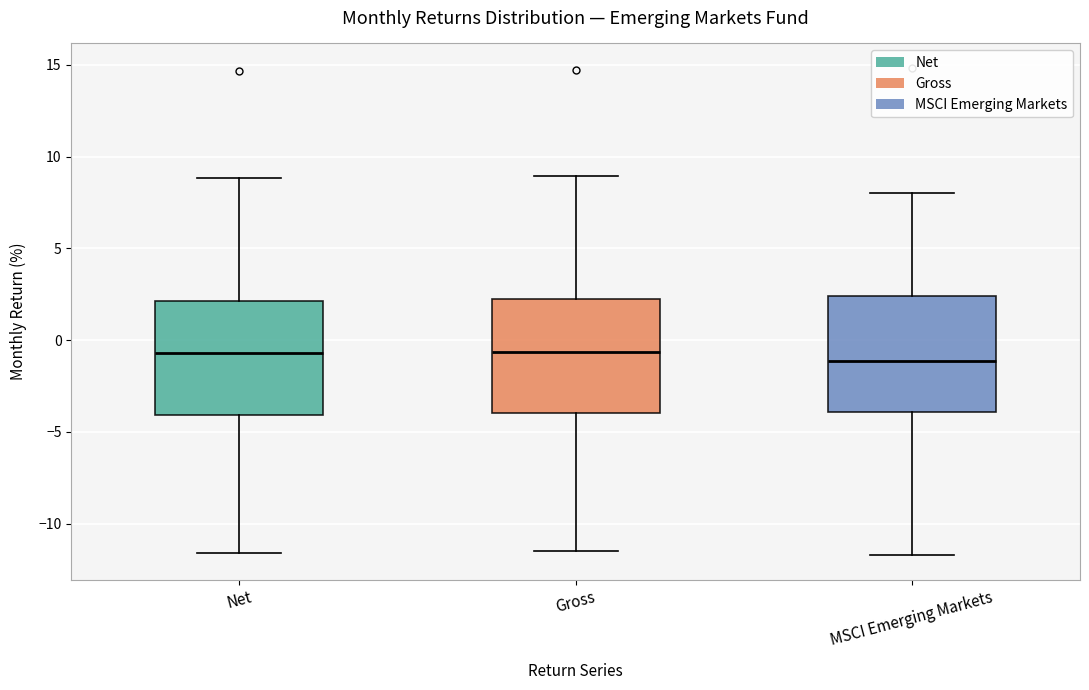

Reading left to right, read every box against the y-axis: the position of its median line, the range the box covers, and the ends of its whiskers. The values are not printed on the chart, so give them approximately, as read against the axis.

Net: median -0.5, box -4.0 to 2.0, whiskers -11.5 to 9.0
Gross: median -0.5, box -4.0 to 2.0, whiskers -11.5 to 9.0
MSCI Emerging Markets: median -1.0, box -4.0 to 2.5, whiskers -11.5 to 8.0